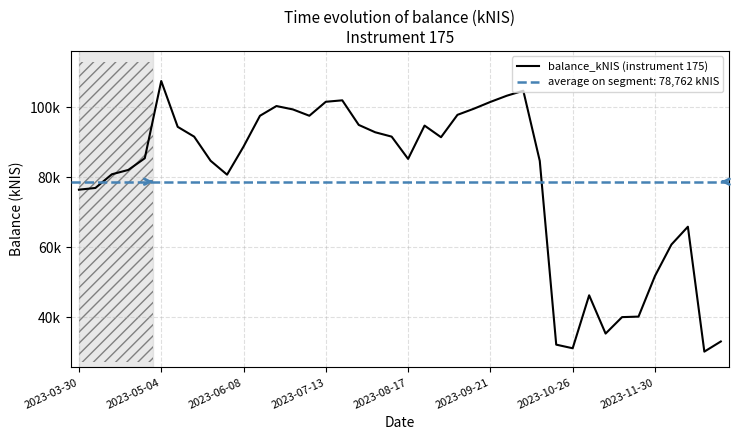

How many data points does each series have?

40